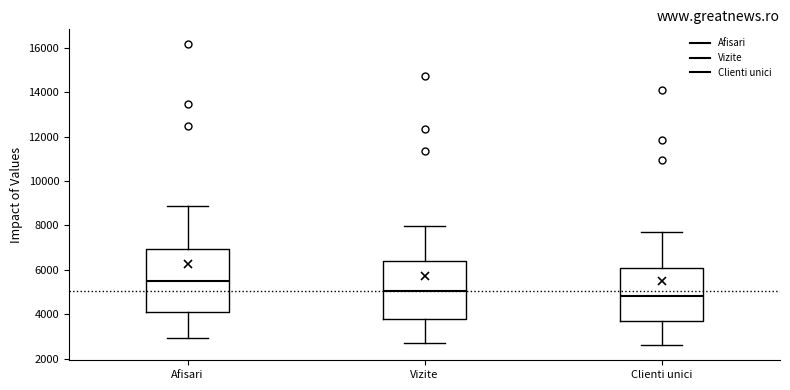

Reading left to right, read every box against the y-axis: the position of its median line, the range the box covers, and the ends of its whiskers. The values are not printed on the chart, so give them approximately, as read against the axis.

Afisari: median 5400, box 4000 to 7000, whiskers 3000 to 8800
Vizite: median 5000, box 3800 to 6400, whiskers 2600 to 8000
Clienti unici: median 4800, box 3600 to 6000, whiskers 2600 to 7800